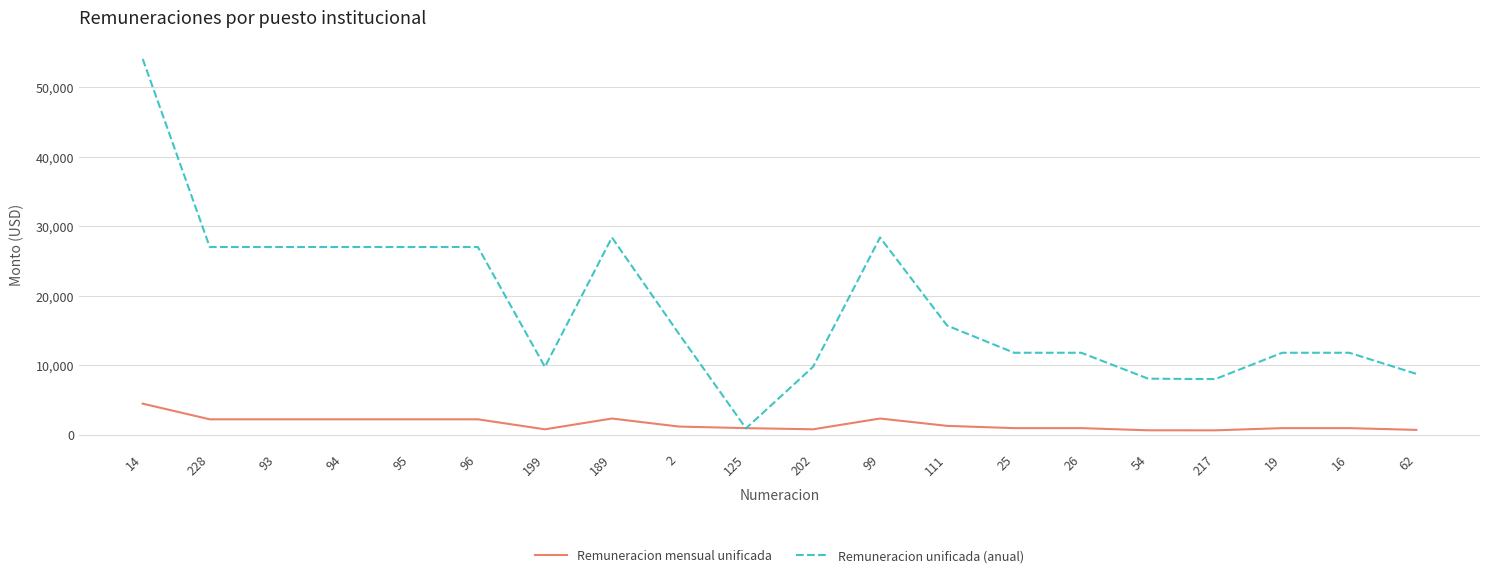

List the series in order of their overall mean, highest first.

Remuneracion unificada (anual), Remuneracion mensual unificada